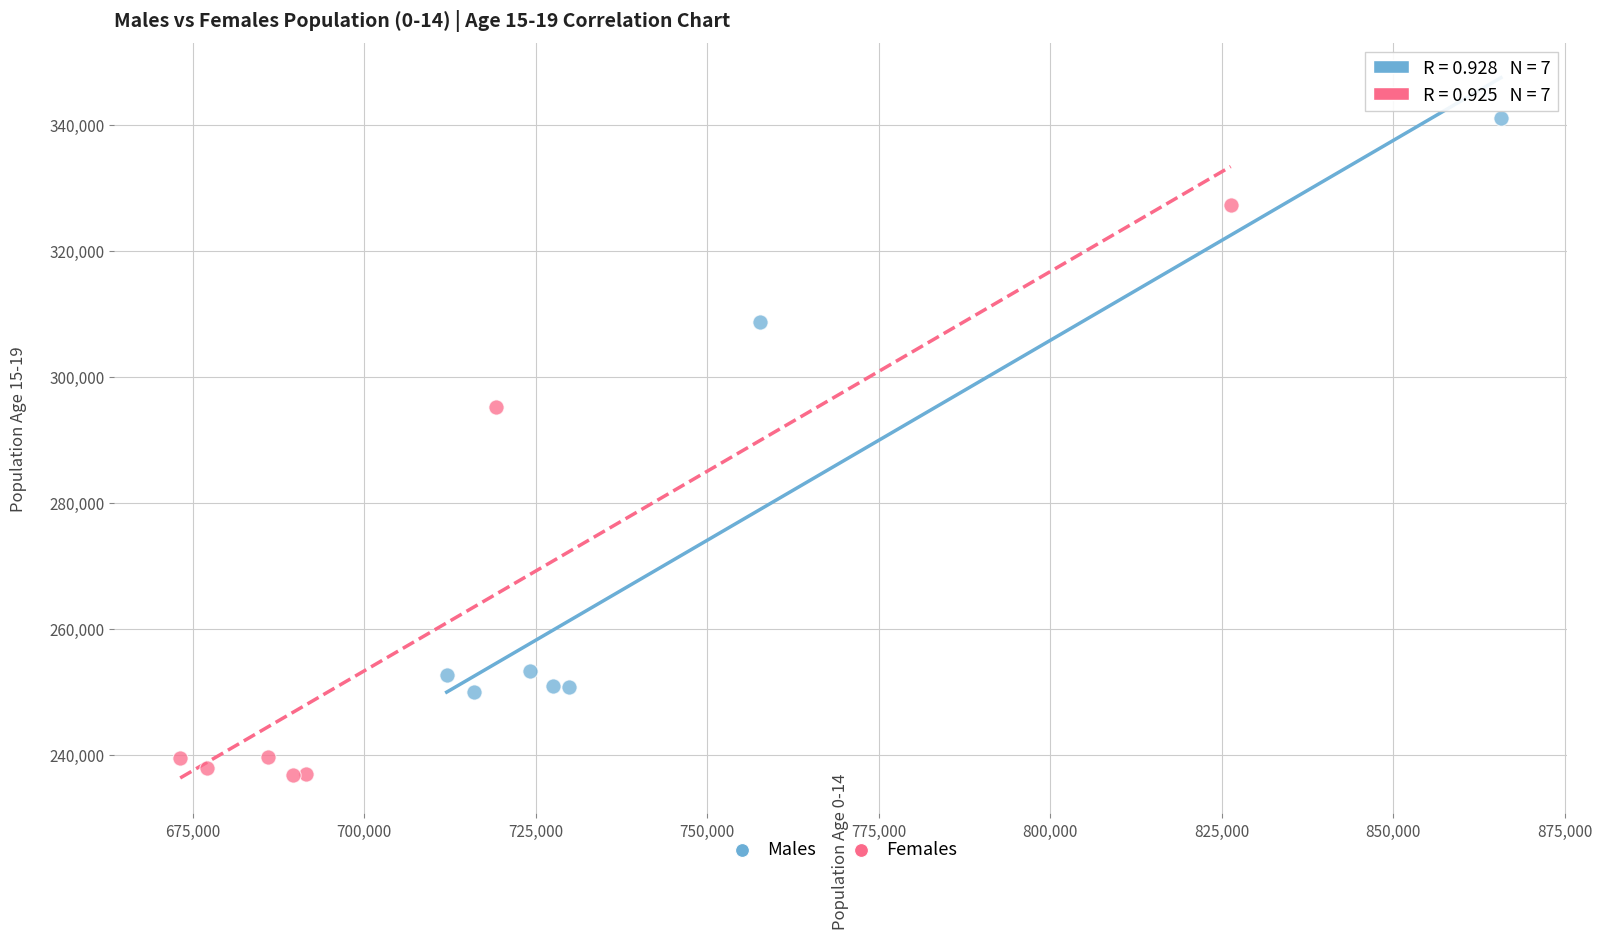

Which series contains the highest Y value?

Males